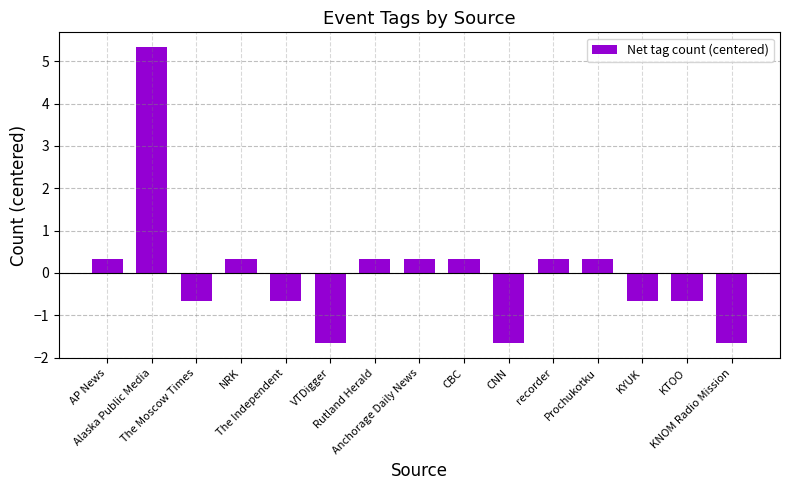

Reading left to right, transcribe all the data shown in this chart.

0.3	5.3	-0.7	0.3	-0.7	-1.7	0.3	0.3	0.3	-1.7	0.3	0.3	-0.7	-0.7	-1.7